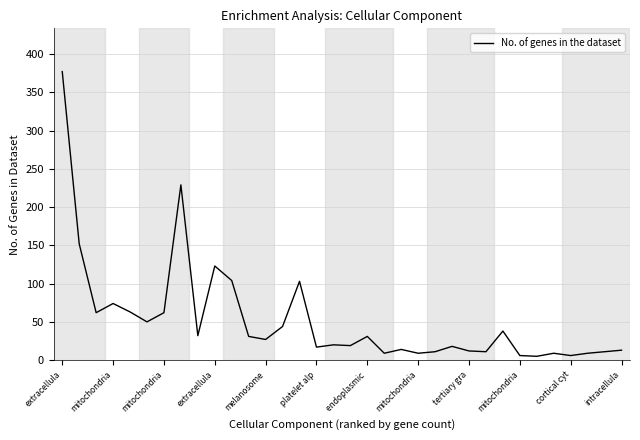

What is the difference between the maximum and minimum values?

372